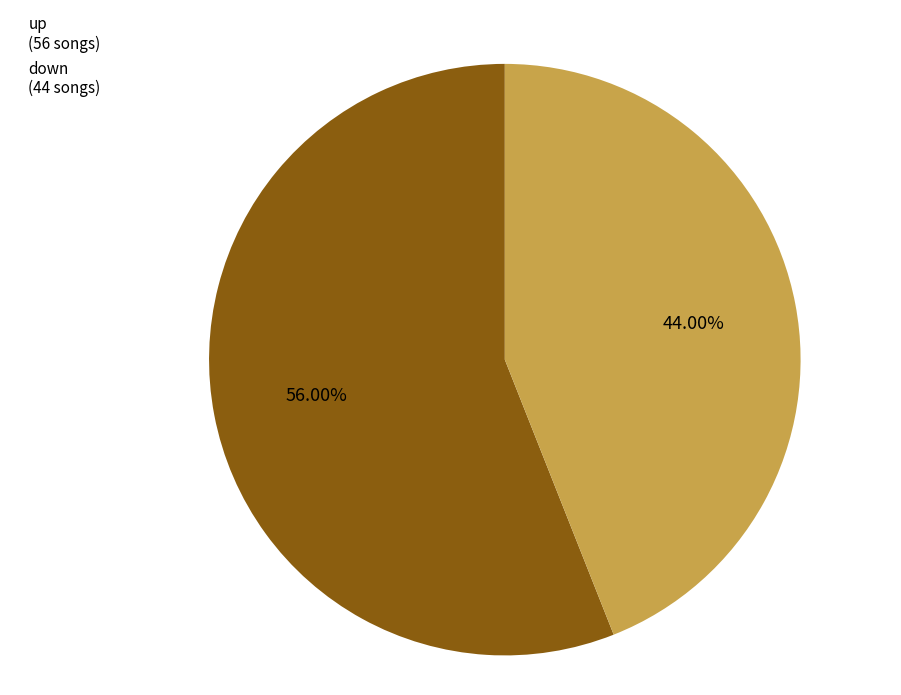

Is it true that up is 69% of the pie?

False